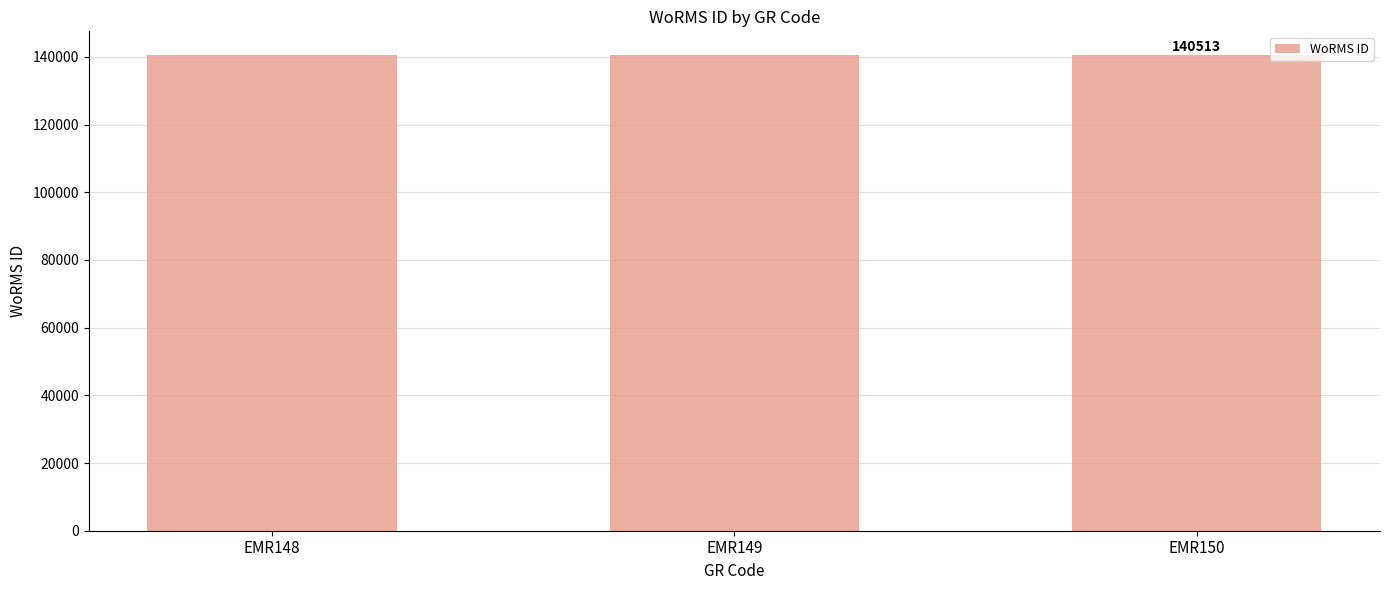

Is it true that the value at EMR149 is 89035?

False